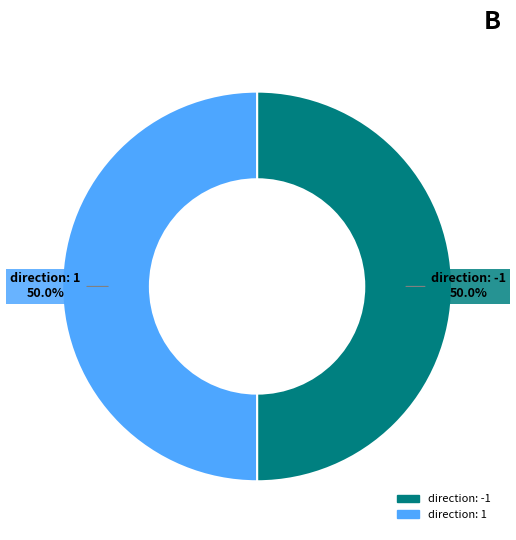

To the nearest percent, what is the average slice percentage?

50%